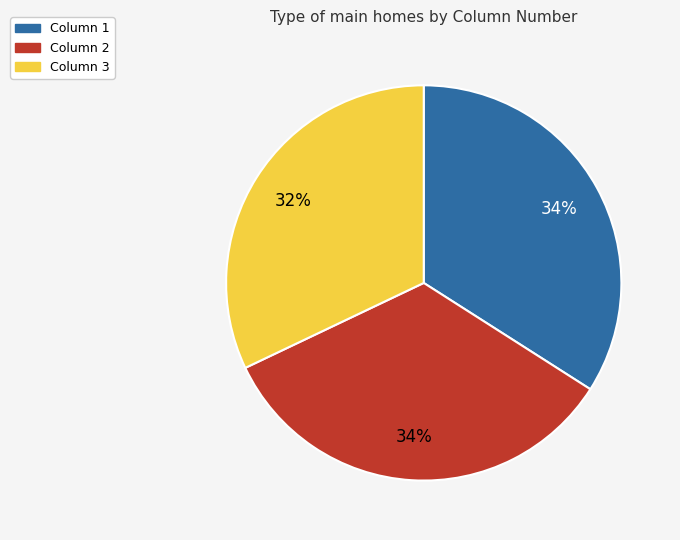

Is it true that Column 3 is 26% of the pie?

False